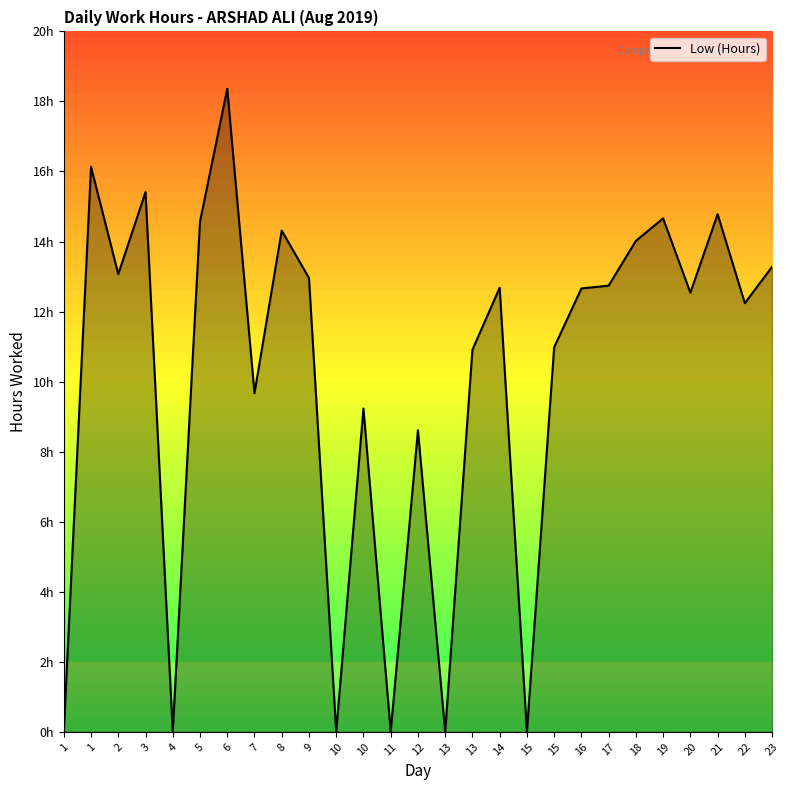

Approximately how many times larger is the value at 22 compared to 12?

1.4